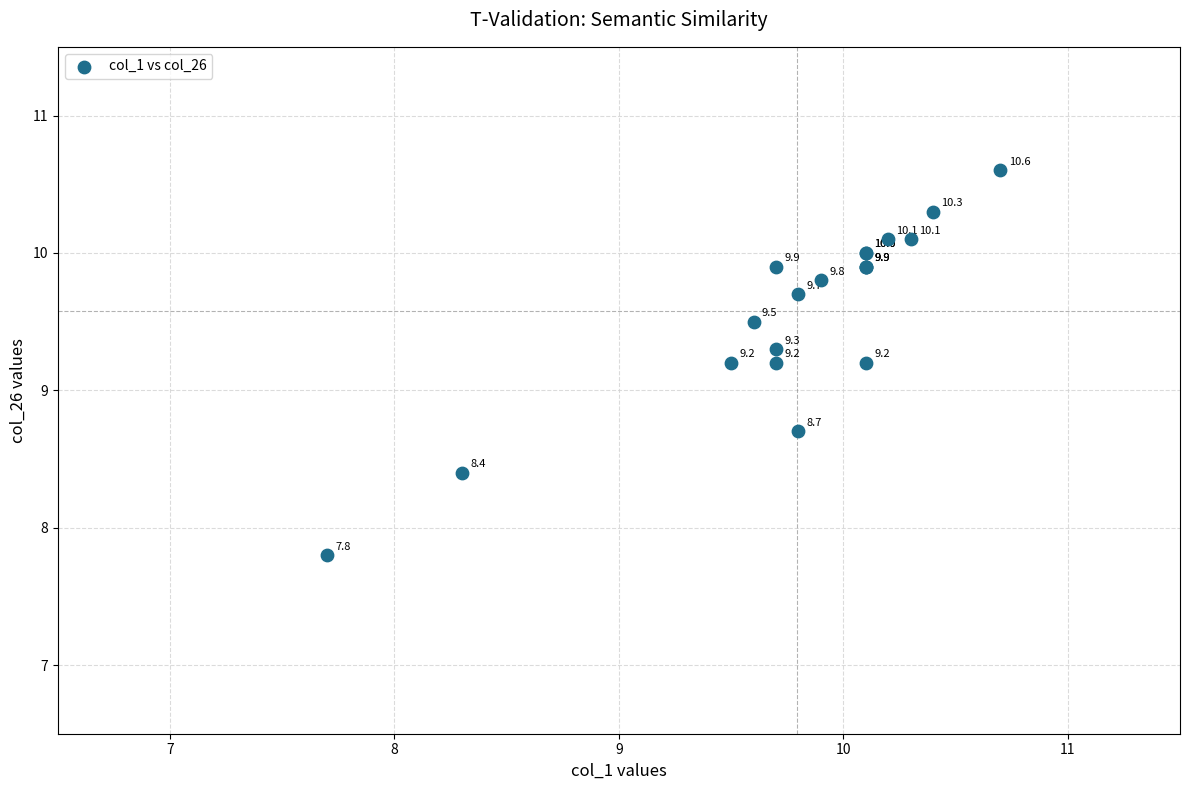

What Y value in the scatter plot is closest to 9?

9.2